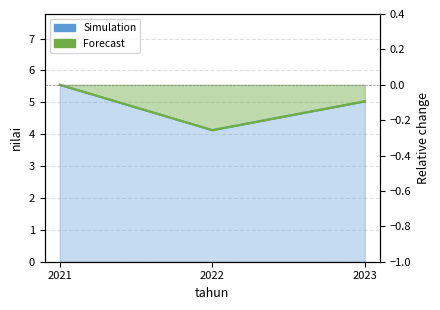

Which label corresponds to the smallest value in the chart?

2022